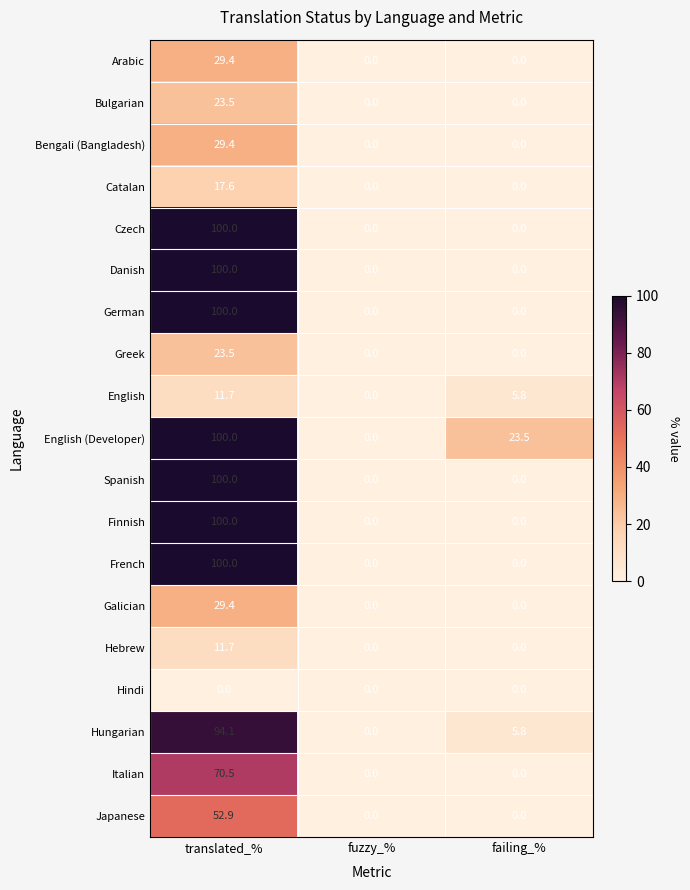

Rank the categories by English value from lowest to highest.

fuzzy_%, failing_%, translated_%